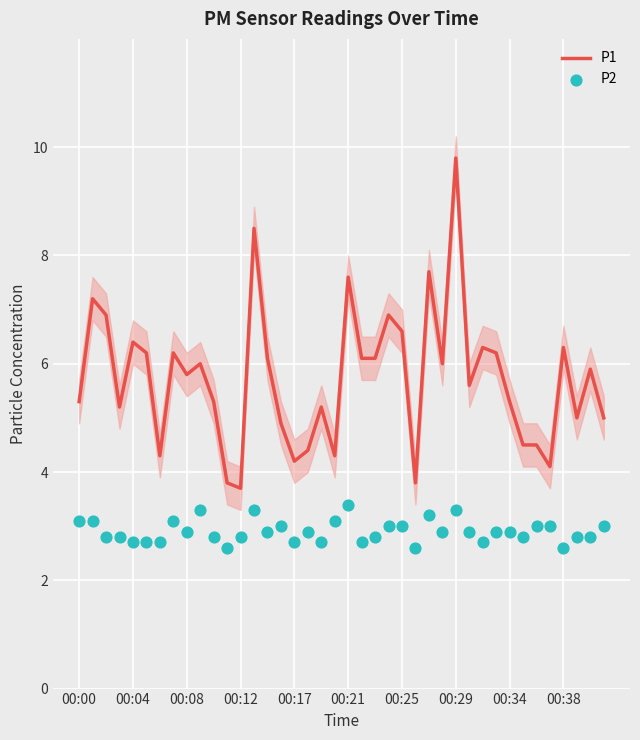

Which series has the largest total across all categories?

P1